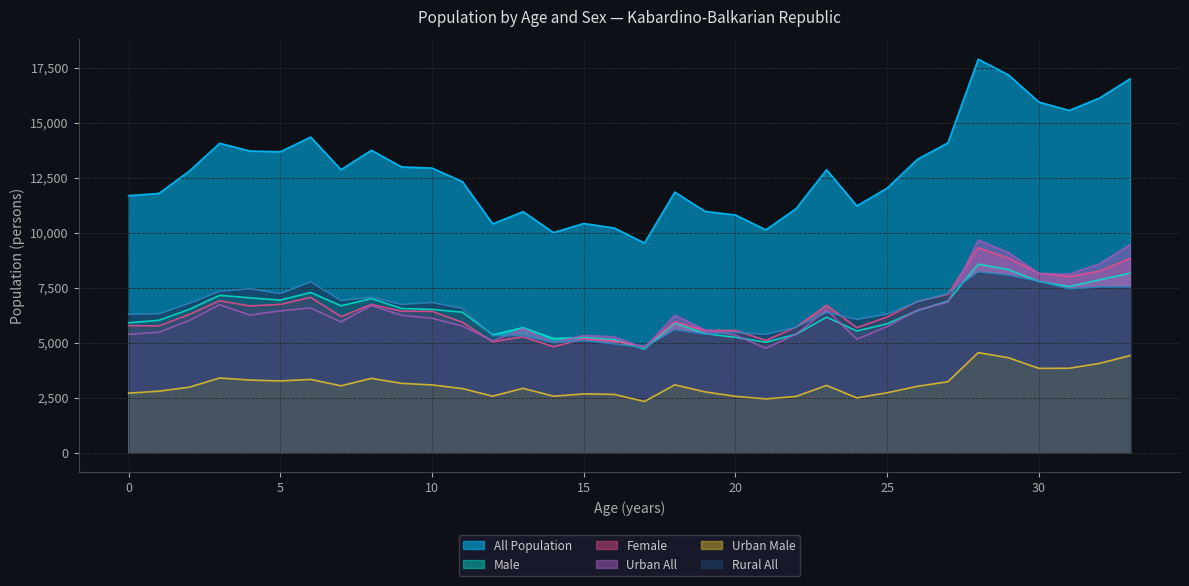

True or false: Urban All and Urban Male cross at least once.

False